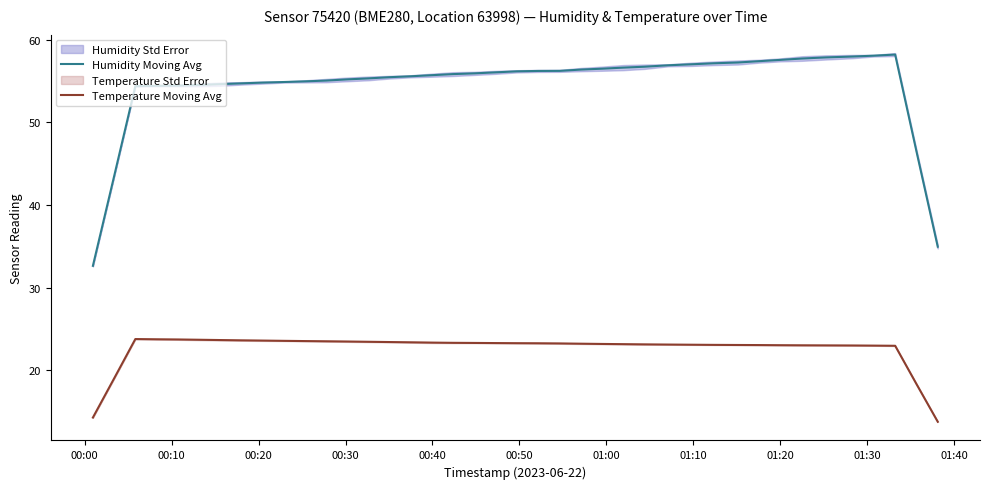

What is the lowest value of the Humidity Moving Avg series?

32.6